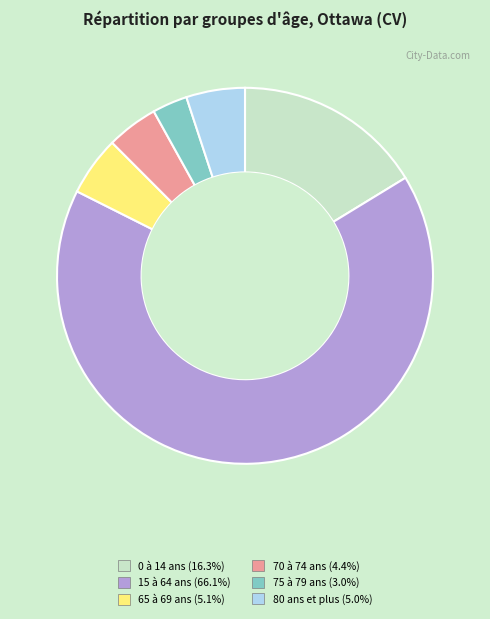

Does 15 à 64 ans (66.1%) represent more than half of the total?

Yes